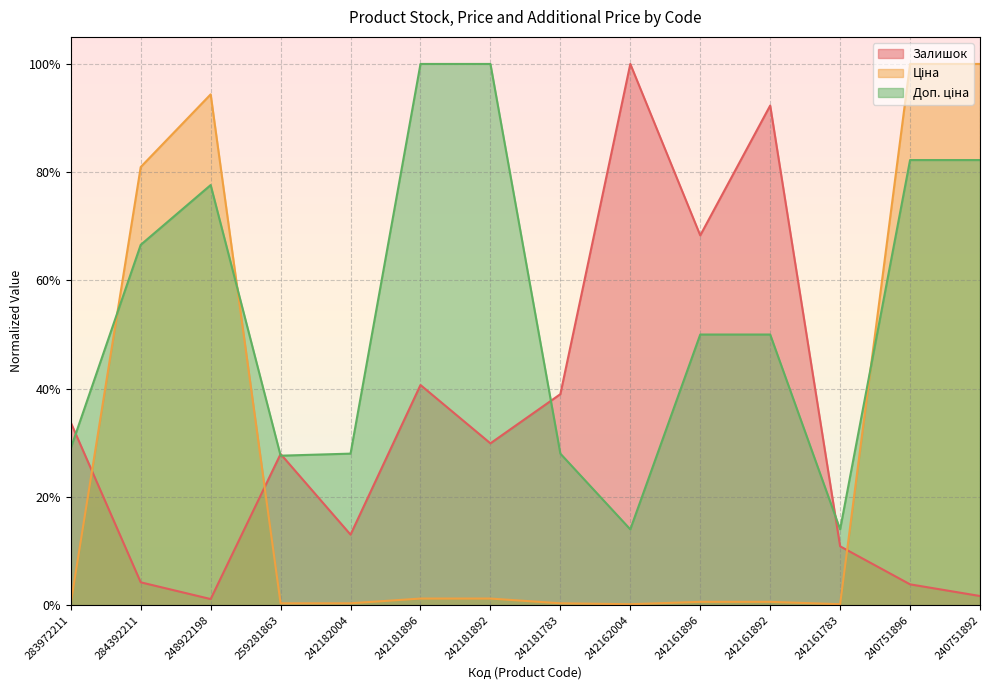

After their last crossing, which series has the higher values: Залишок or Ціна?

Ціна